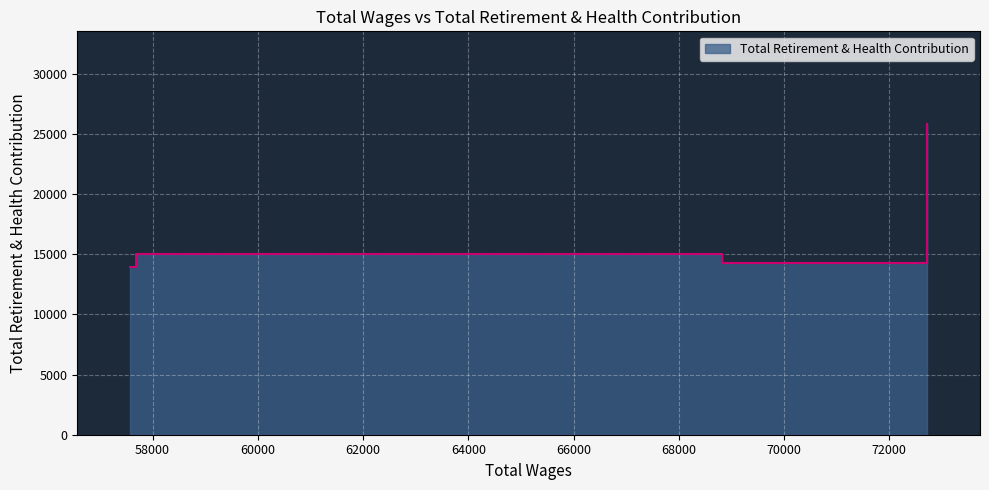

At which category does the data reach its first local peak?

57681.0